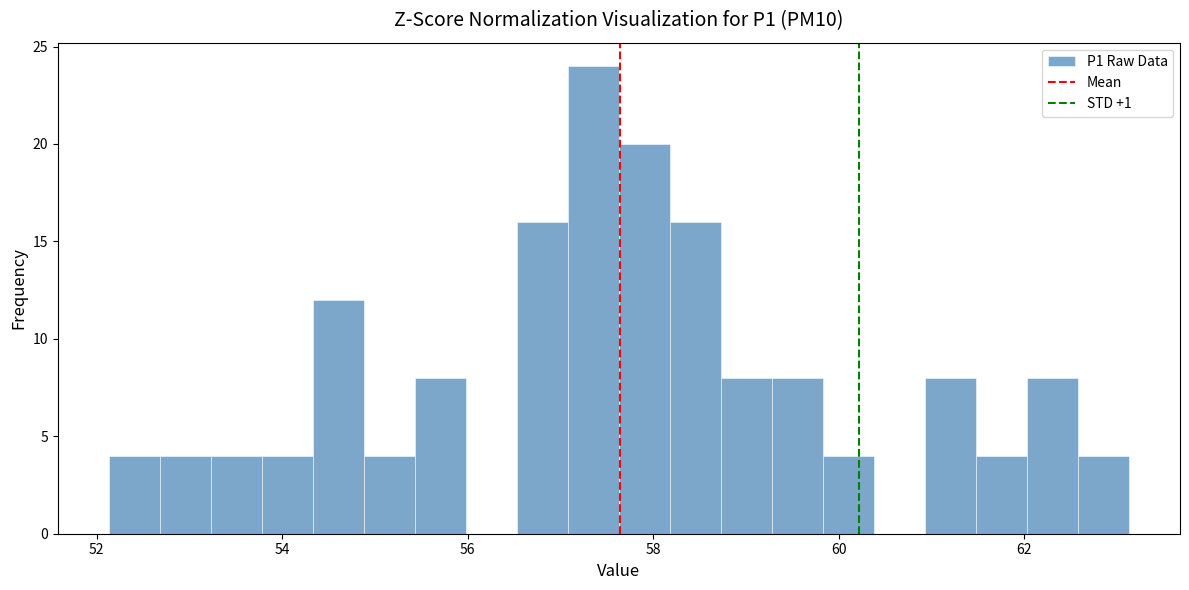

Read against the x-axis, roughly where is the centre of the tallest bar?

57.4